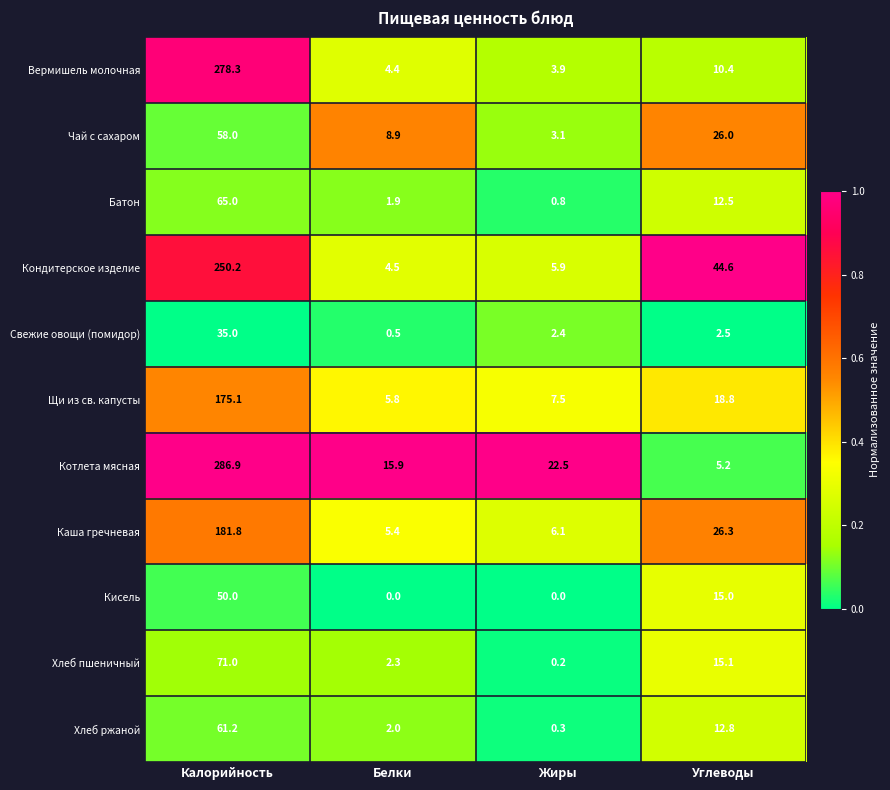

What is the difference between the highest and lowest values at Углеводы?

42.1